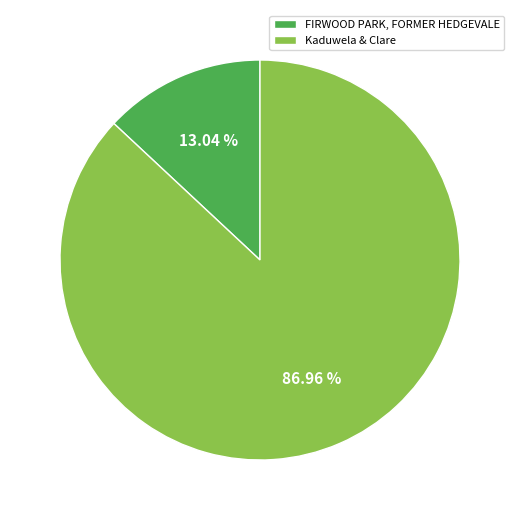

Does any single category account for the majority?

Yes